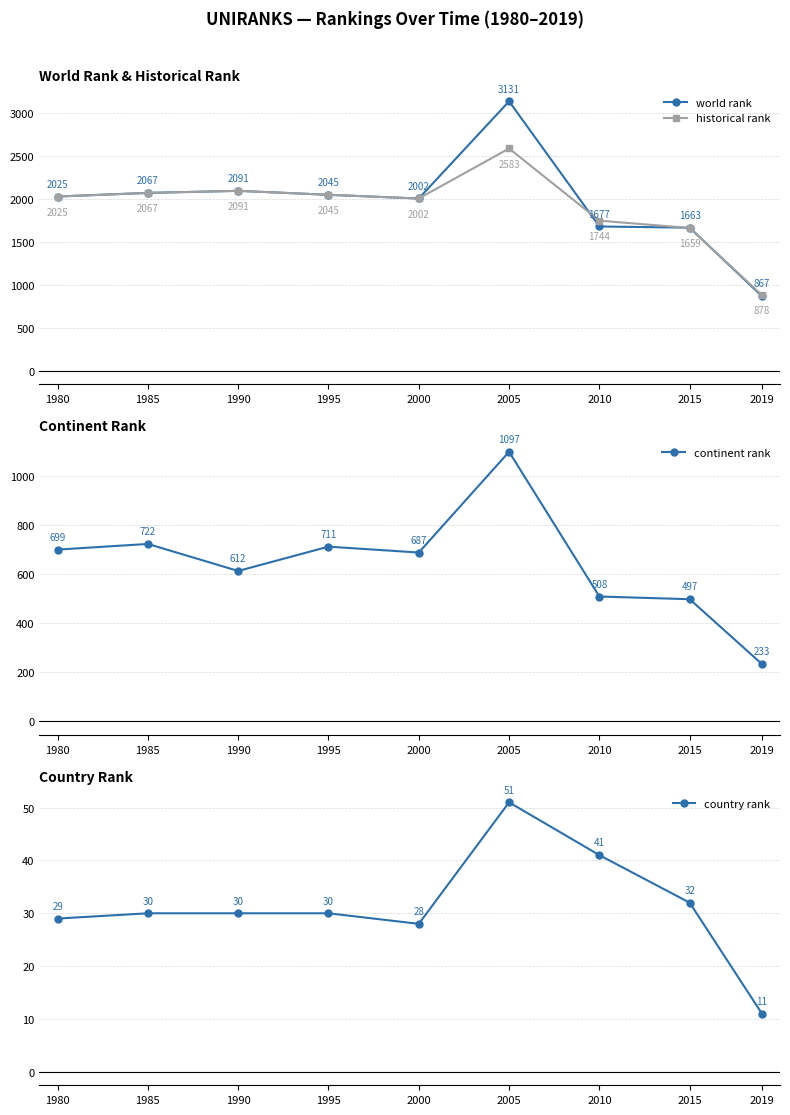

How many series are shown in this chart?

4